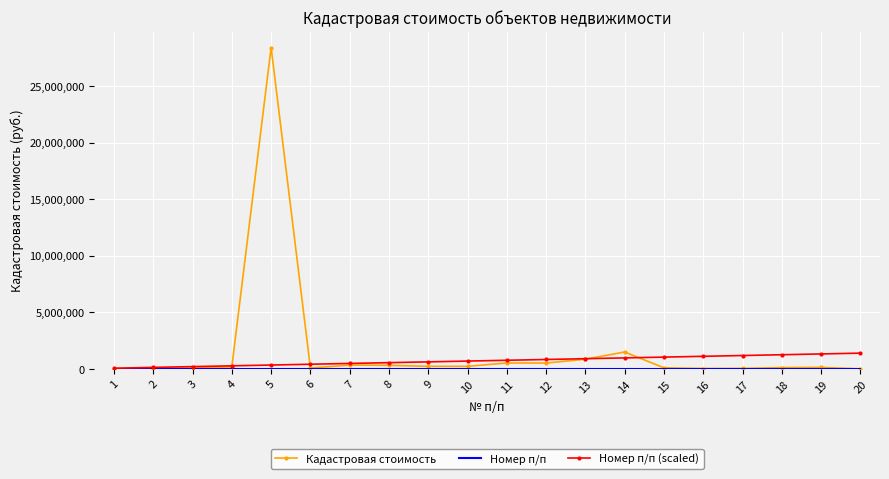

Which series has the largest range (max minus min)?

Кадастровая стоимость